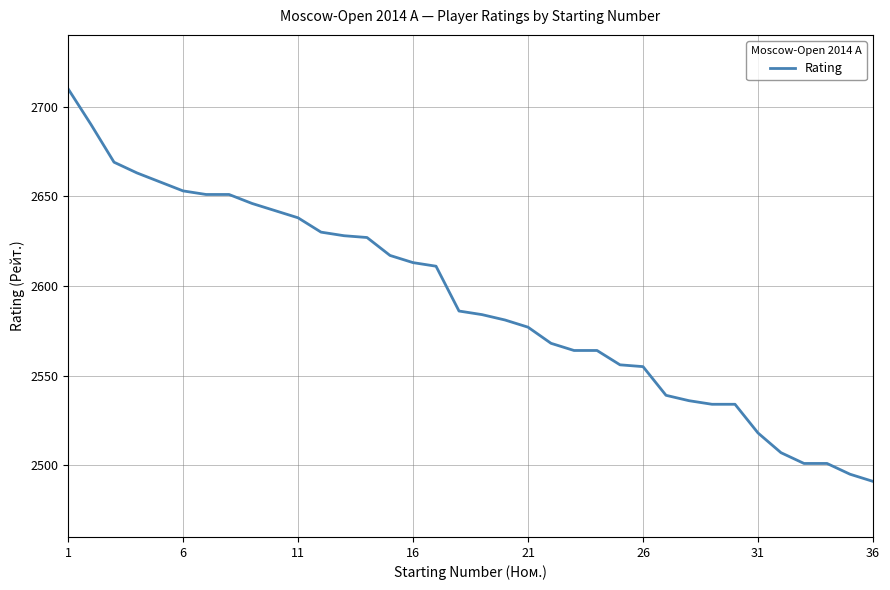

What is the minimum value shown in the chart?

2491